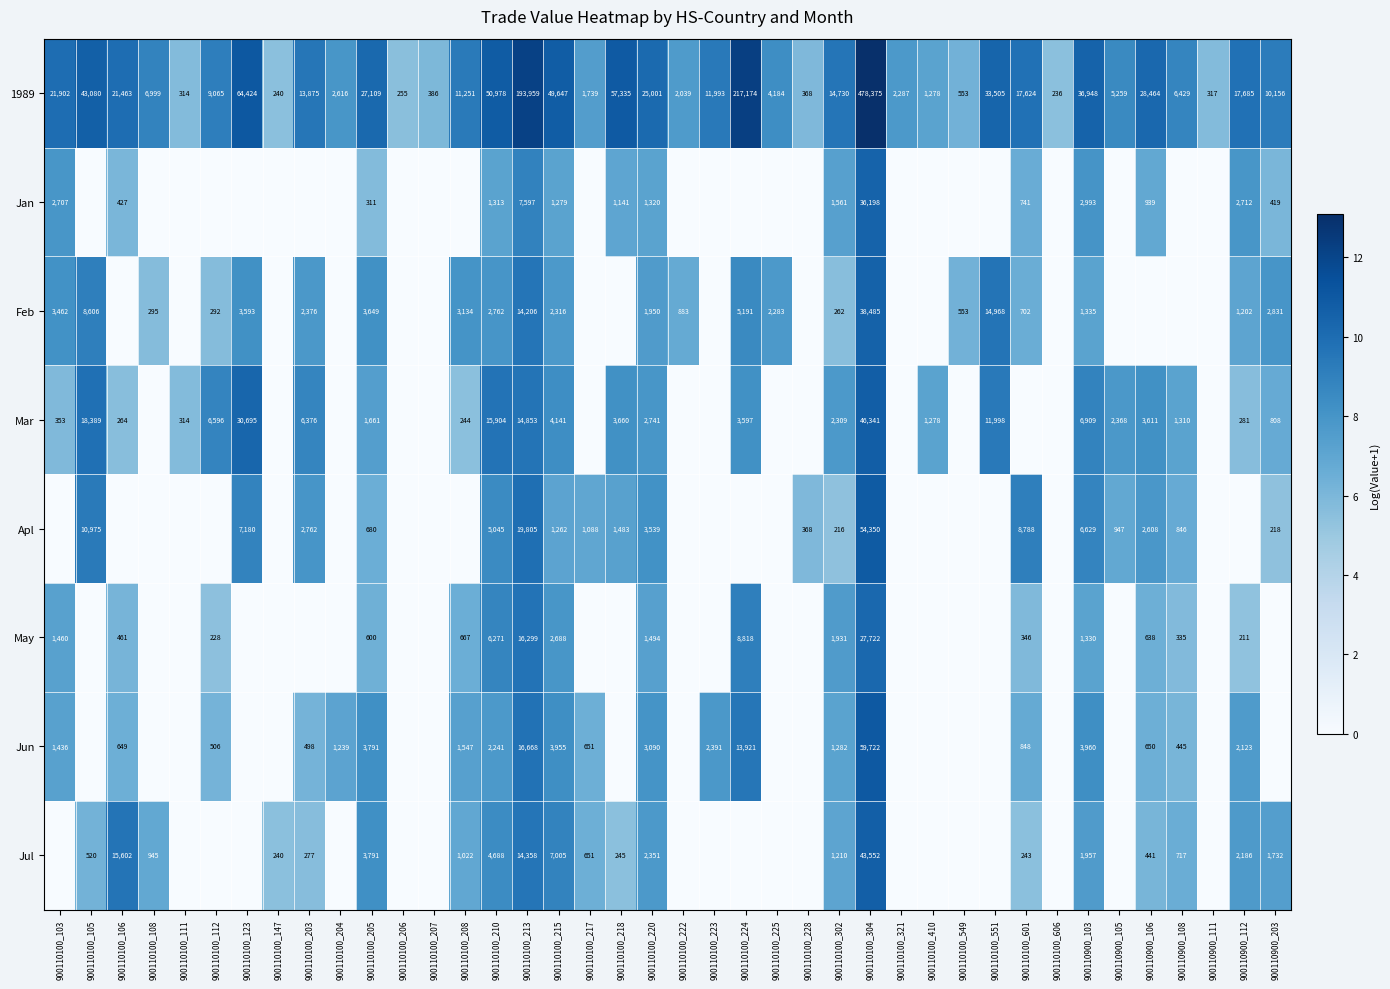

What is the spread (max minus min) of values at 900110100_210?

49665